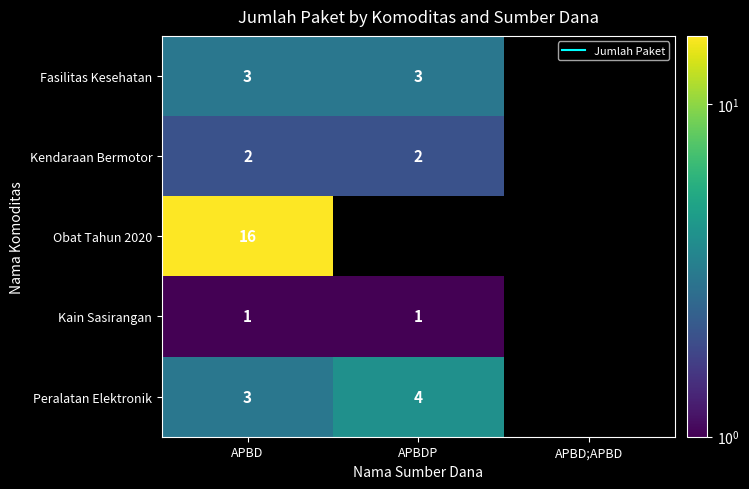

Count the number of categories in the chart.

3